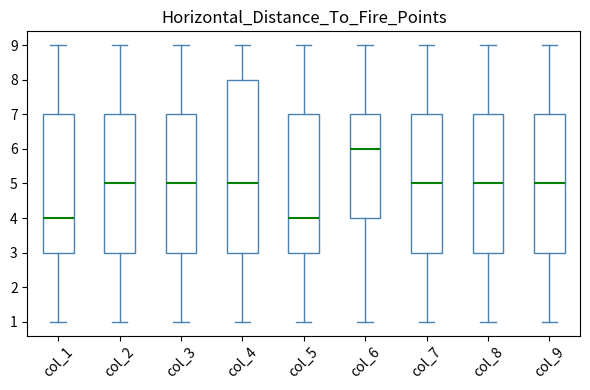

Which box is the tallest, from its lower edge to its upper edge?

col_4